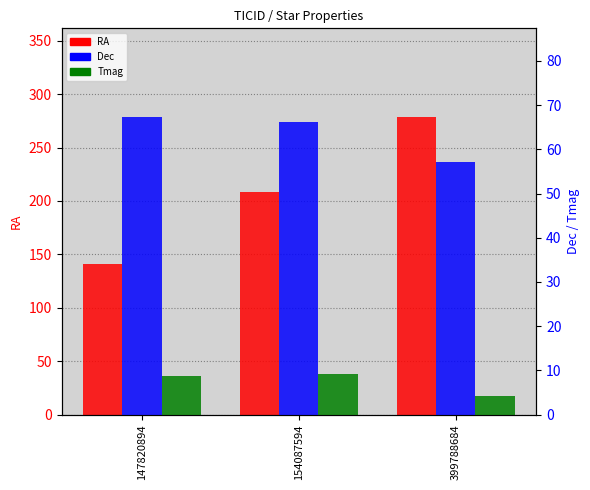

The RA series shows 63.3 at 147820894. True or false?

False